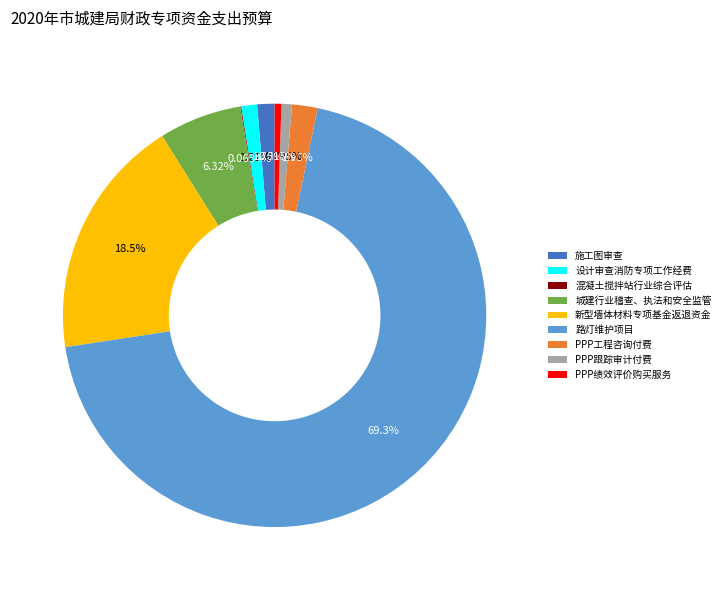

Between PPP工程咨询付费 and 新型墙体材料专项基金返退资金, which is larger?

新型墙体材料专项基金返退资金